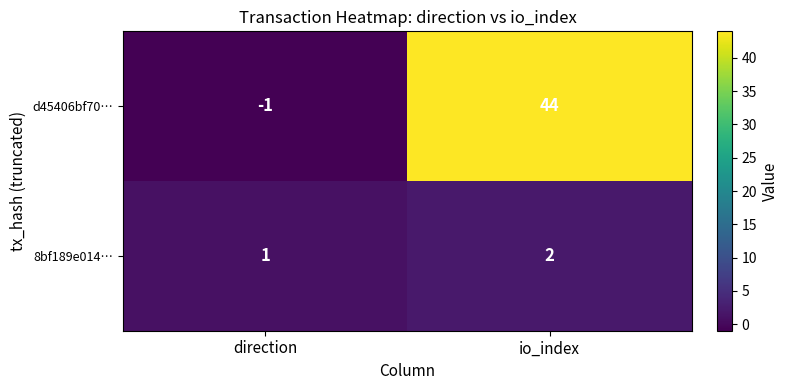

Which series has the widest spread of values?

d45406bf70…